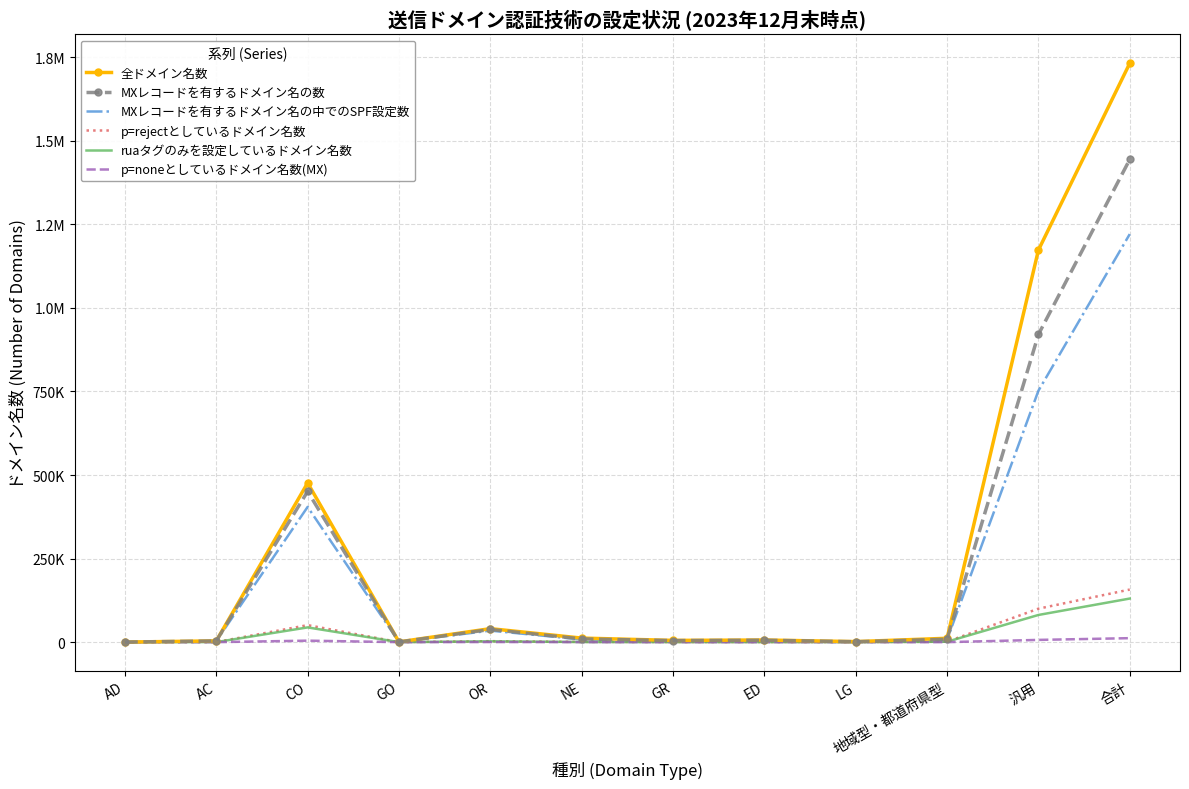

What are all the series names shown in the legend?

全ドメイン名数, MXレコードを有するドメイン名の数, MXレコードを有するドメイン名の中でのSPF設定数, p=rejectとしているドメイン名数, ruaタグのみを設定しているドメイン名数, p=noneとしているドメイン名数(MX)